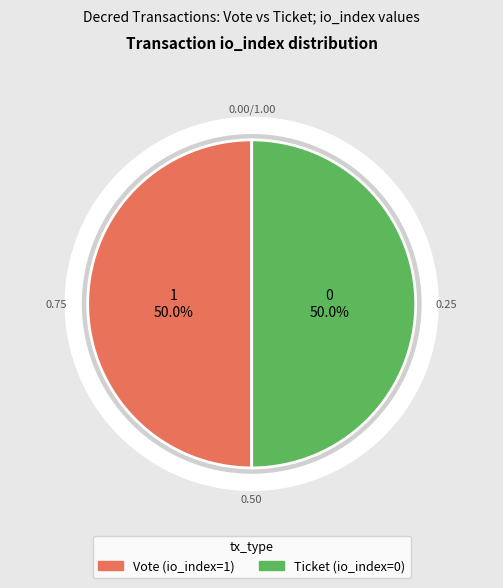

Which slice is the smallest?

Ticket